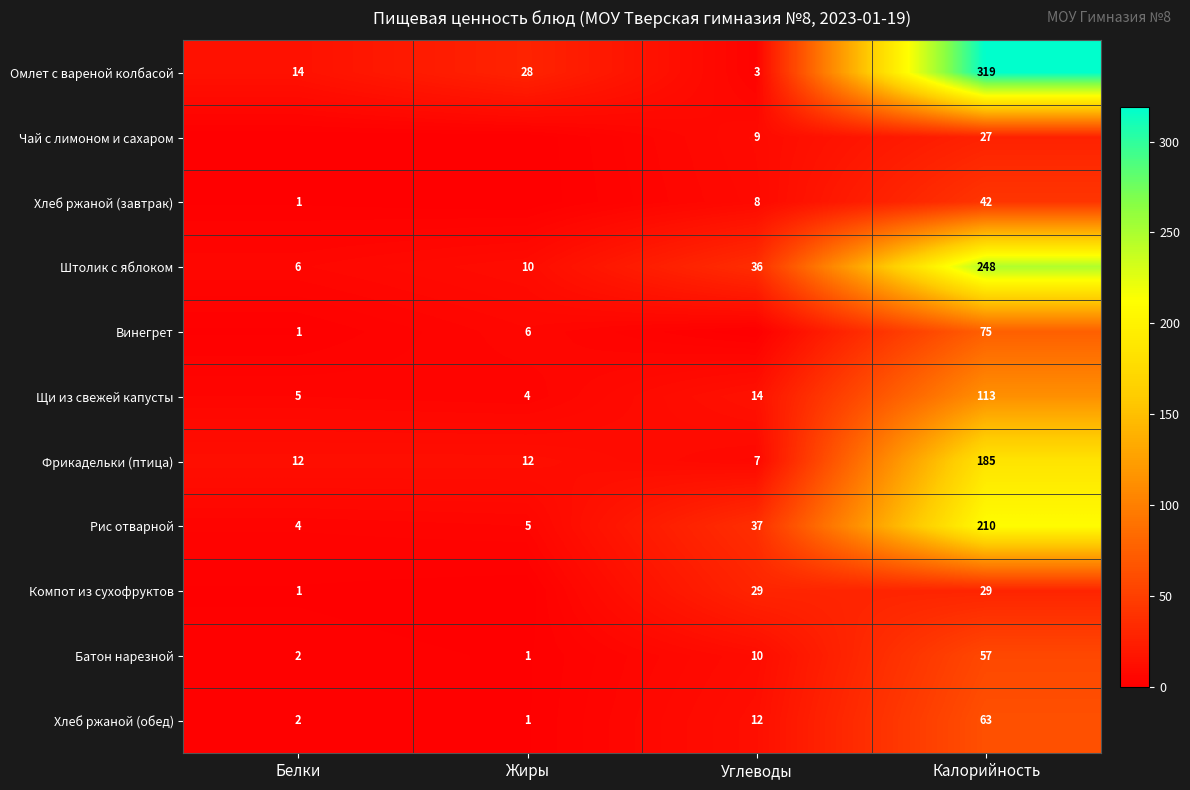

At Калорийность, list the series in order from largest to smallest.

Омлет с вареной колбасой, Штолик с яблоком, Рис отварной, Фрикадельки (птица), Щи из свежей капусты, Винегрет, Хлеб ржаной (обед), Батон нарезной, Хлеб ржаной (завтрак), Компот из сухофруктов, Чай с лимоном и сахаром